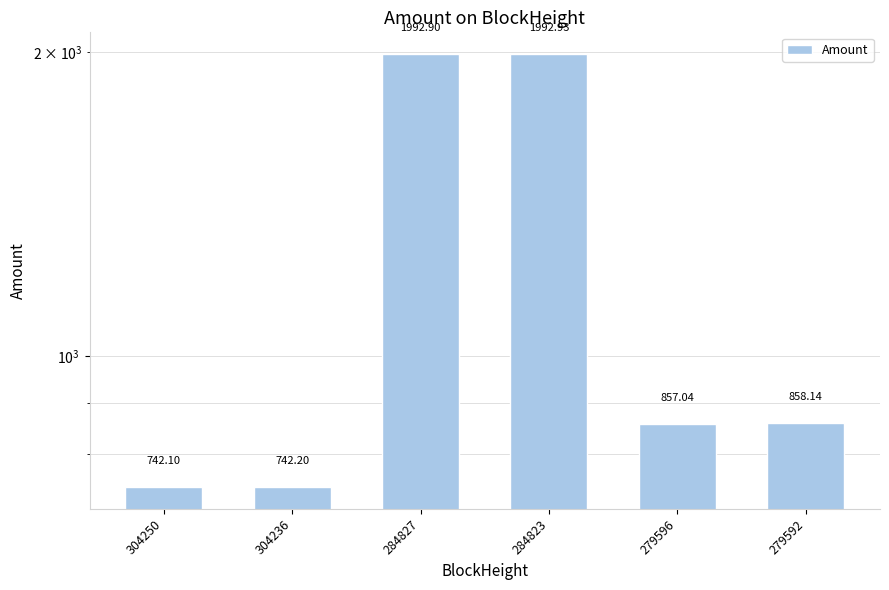

Which label corresponds to the smallest value in the chart?

304250